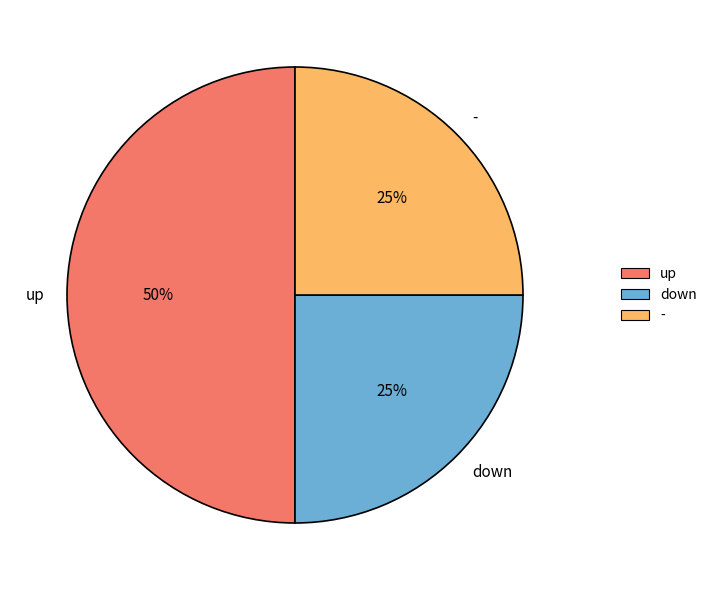

To the nearest percent, what percentage of the pie is down?

25%